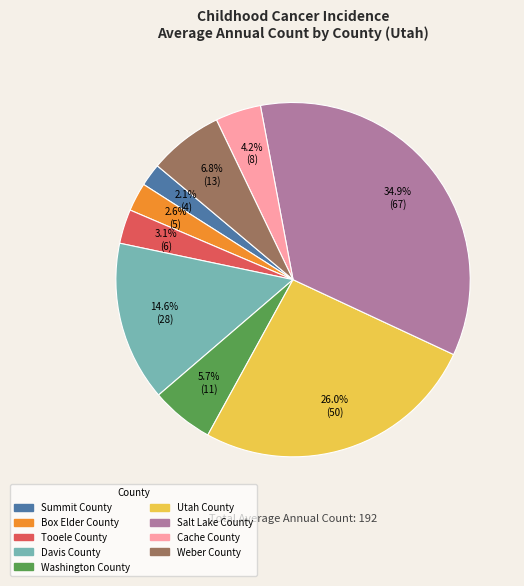

What is the ratio of the value at Cache County to the value at Utah County?

0.2